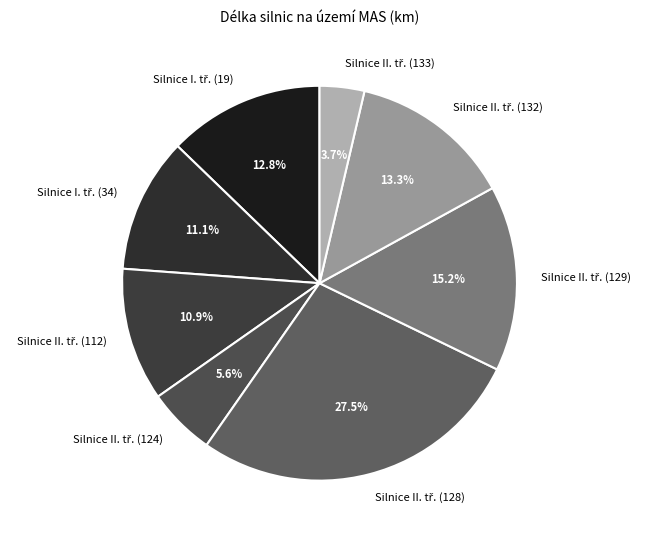

To the nearest percent, what is the difference between the largest and smallest slice percentages?

24%